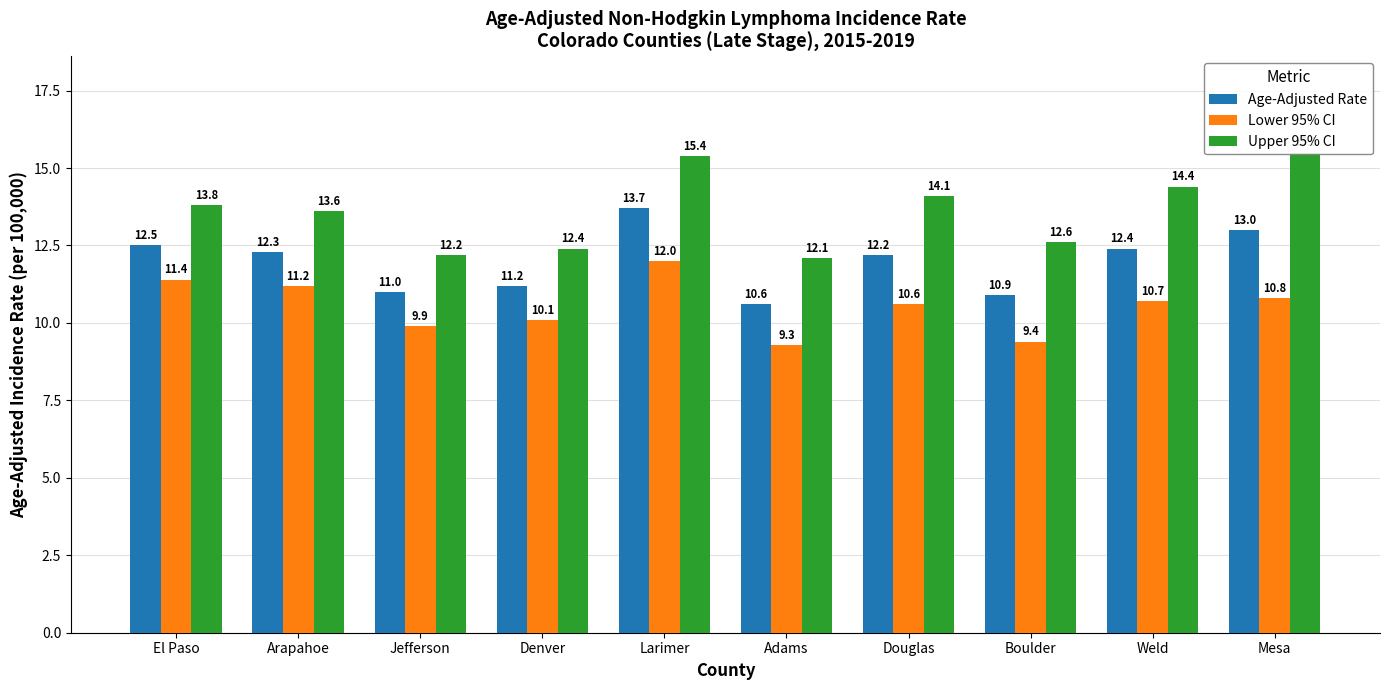

What is the value of the Upper 95% CI bar at the 9th from the left?

14.4